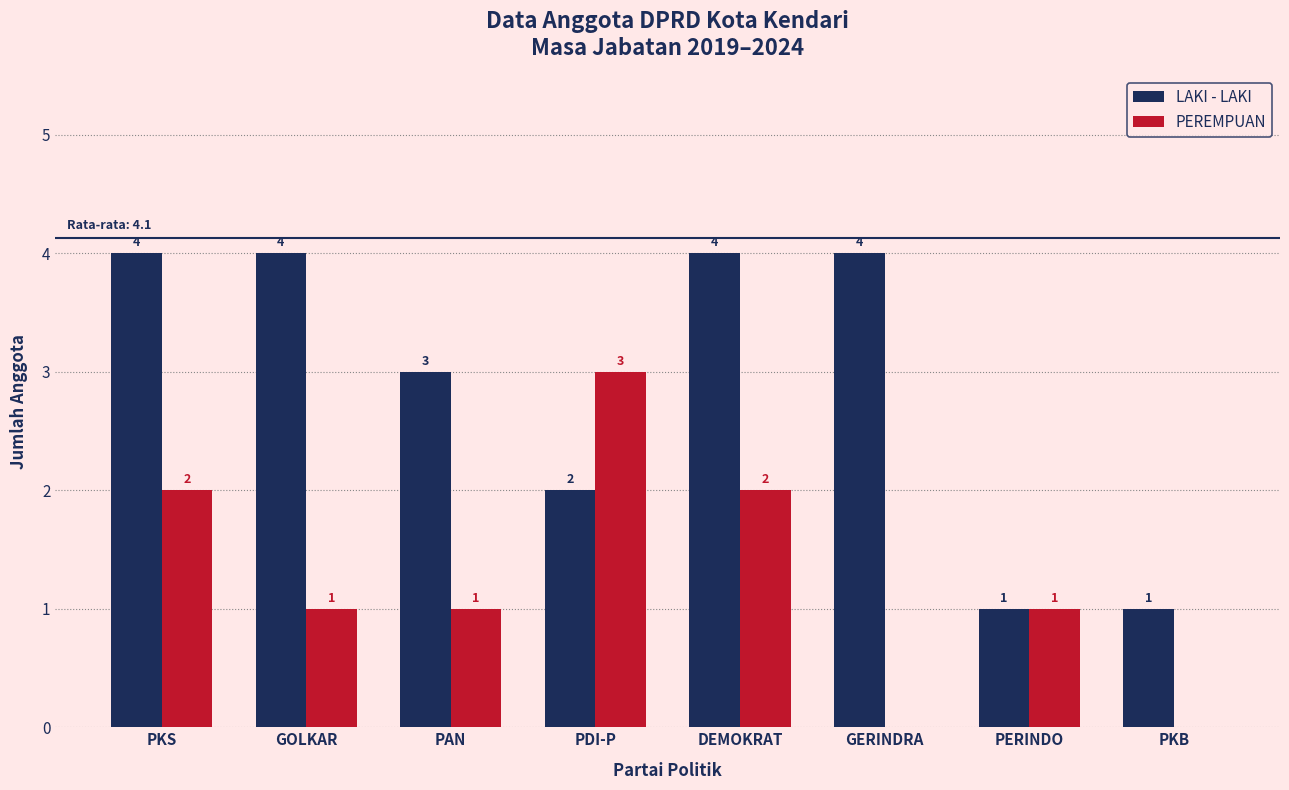

Is it true that LAKI - LAKI equals 1 at PKB?

True